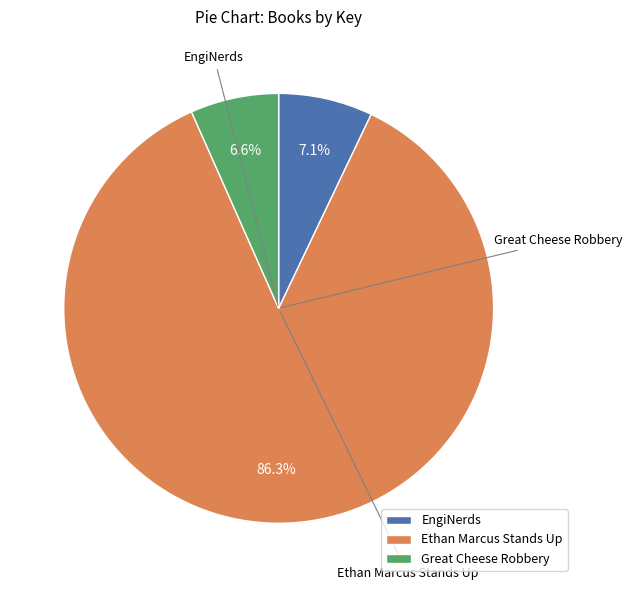

What percentage is NOT represented by Ethan Marcus Stands Up?

13.7%